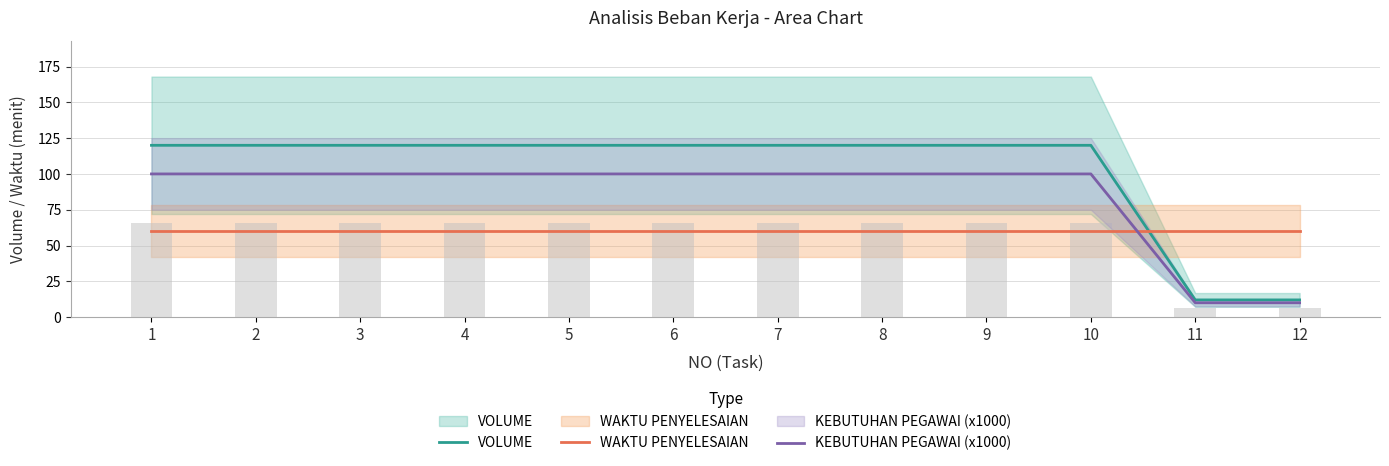

At how many categories does at least one series exceed 13?

12